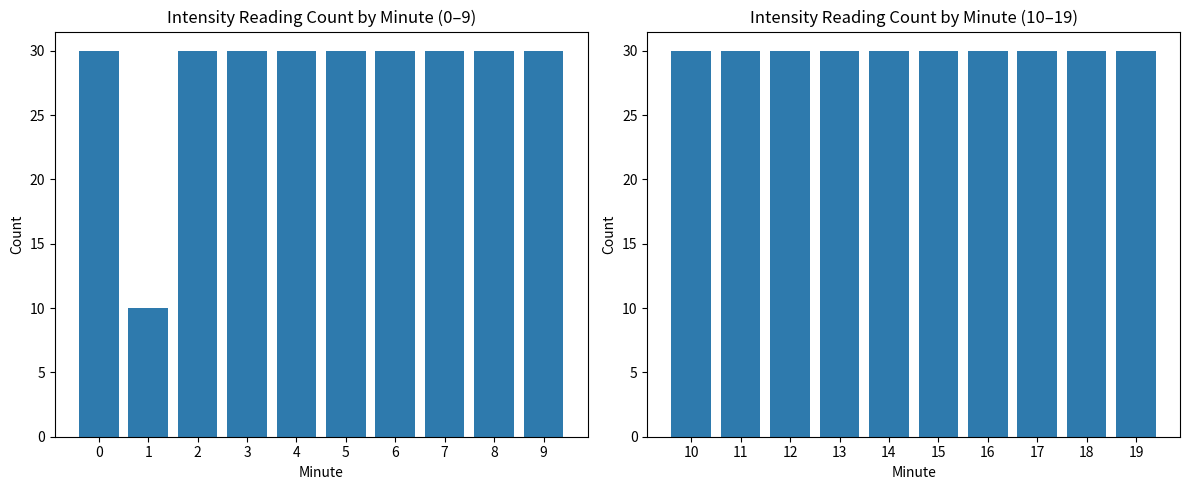

The value of Minute 0-9 at 9 is 30. True or false?

True